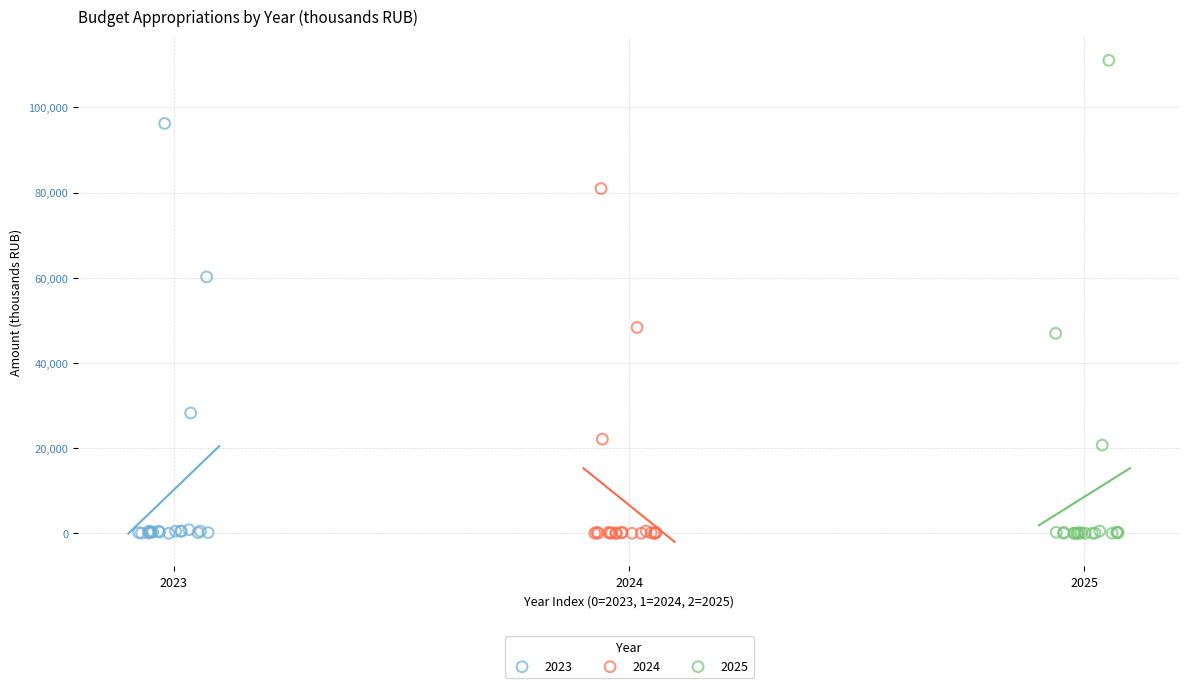

Which series reaches the maximum Y coordinate?

2025